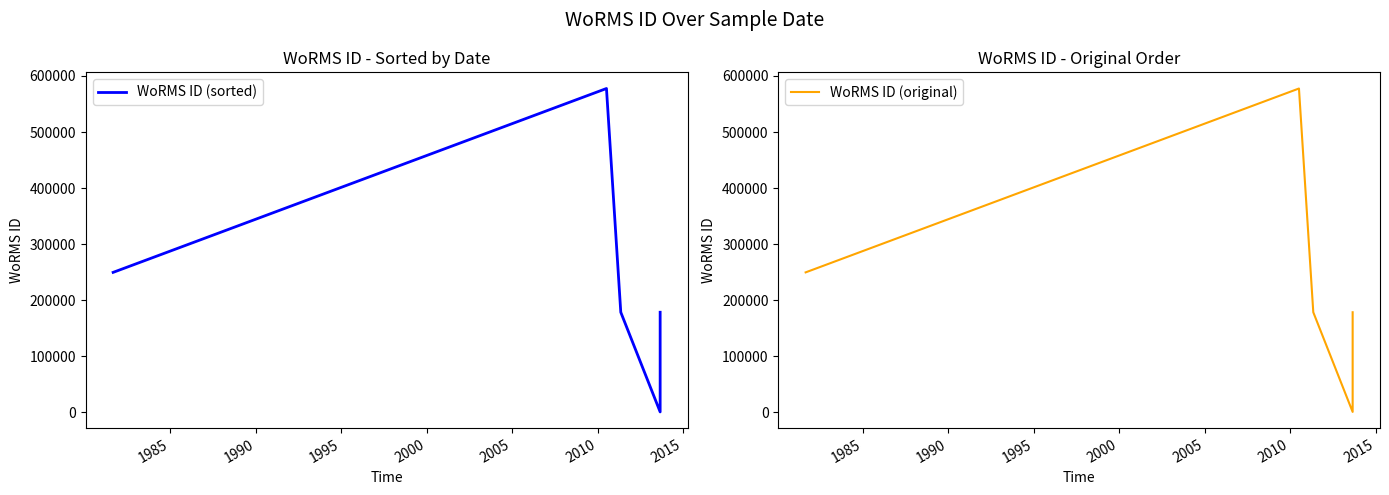

What are all the series names shown in the legend?

WoRMS ID (sorted), WoRMS ID (original)